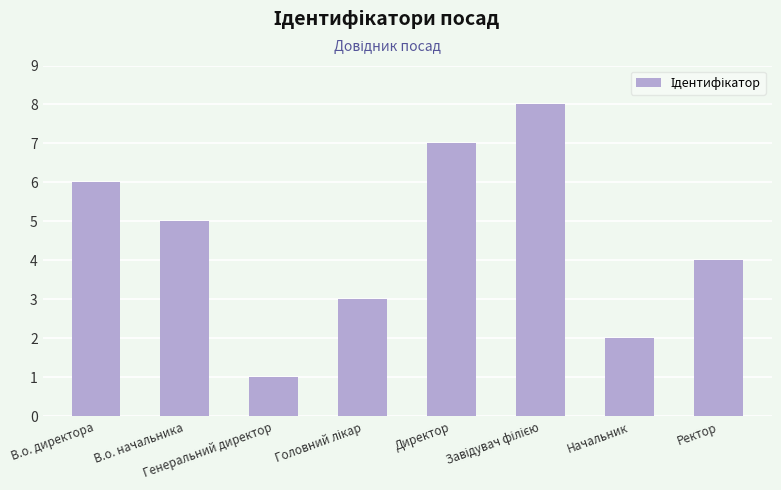

The chart shows a value of 8 at В.о. директора. True or false?

False